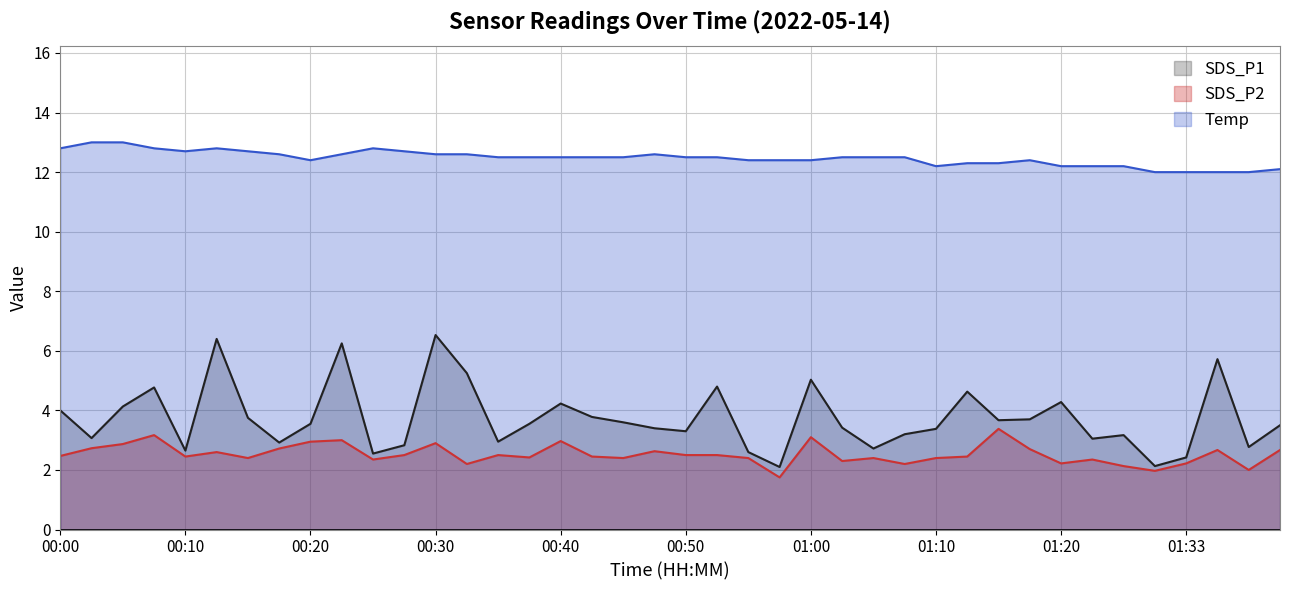

Which has a higher value, 01:28 or 00:20?

00:20